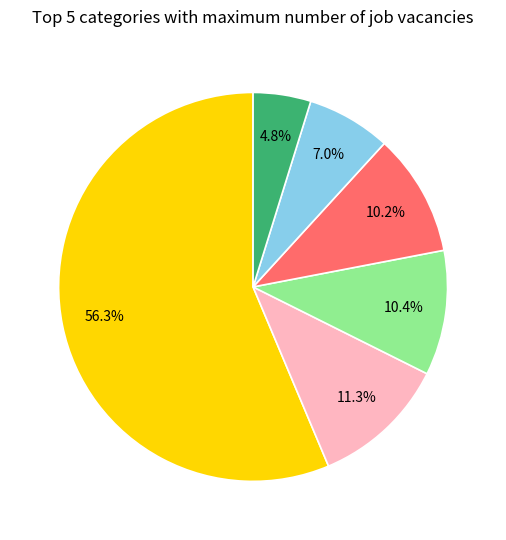

Does any single category account for the majority?

Yes